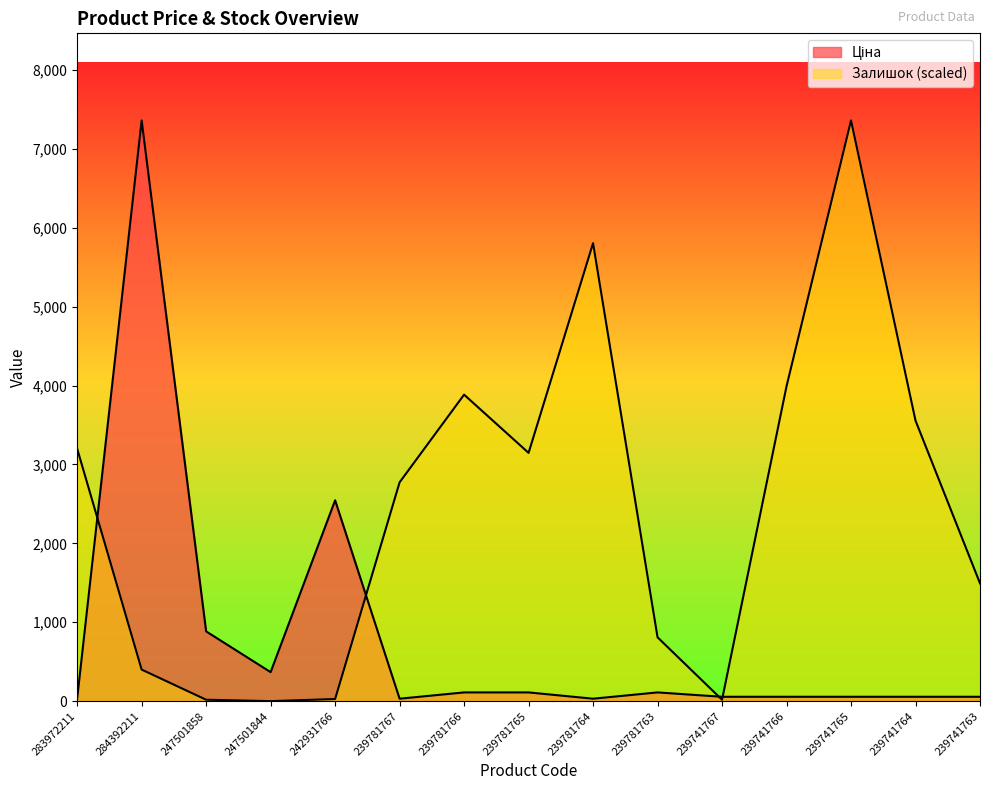

Reading right to left, extract all data points from this chart.

Ціна: 55.3	55.3	55.3	55.3	55.3	110.5	30.9	110.5	110.5	30.9	2545.8	367.6	884.2	7360.2	32.0
Залишок: 1493.4	3555.7	7360.2	3991.2	17.8	808.9	5804.6	3146.8	3884.6	2773.4	26.7	0.0	17.8	400.0	3200.1